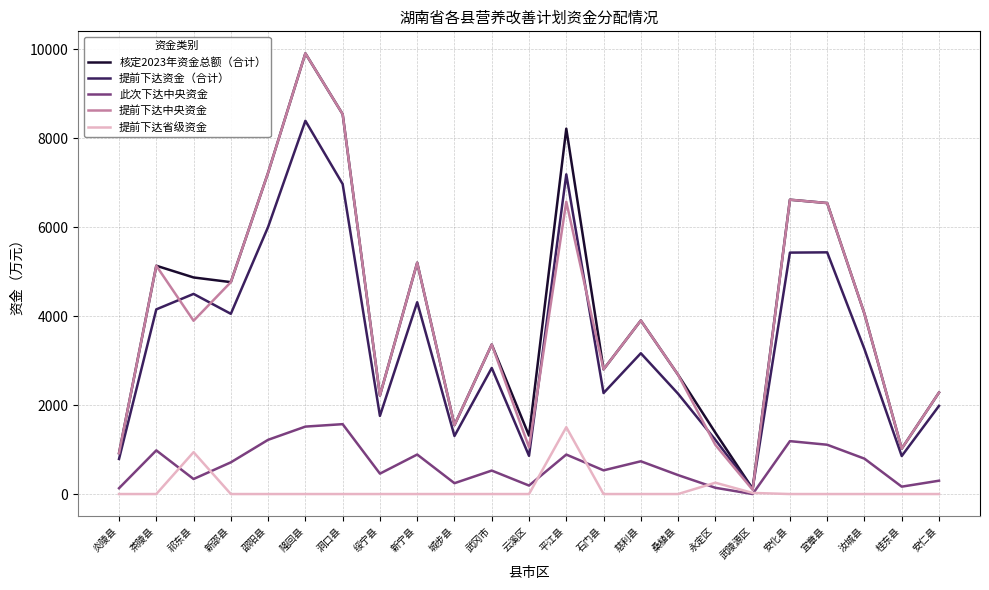

The value of 核定2023年资金总额（合计） at 祁东县 is 4872. True or false?

True